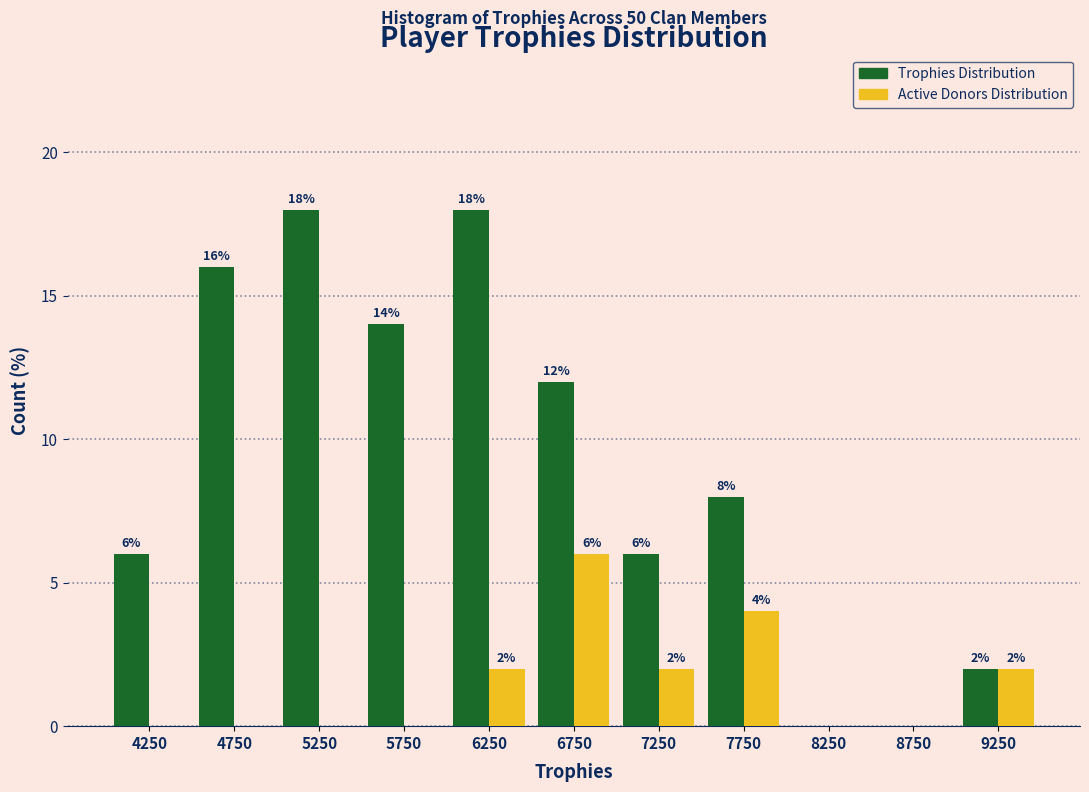

In the Active Donors Distribution series, which range on the x-axis has the tallest bar?

6500 to 7000